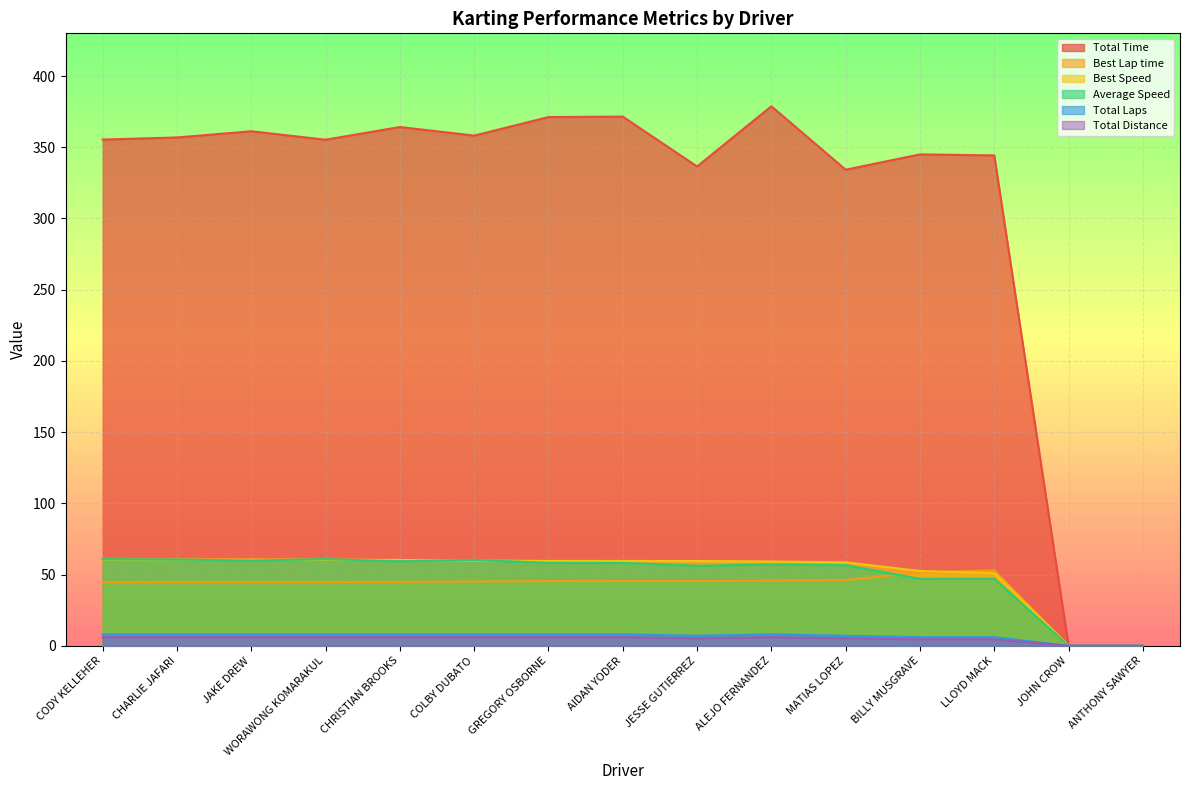

True or false: Total Laps has a value of 8.0 at ALEJO FERNANDEZ.

True